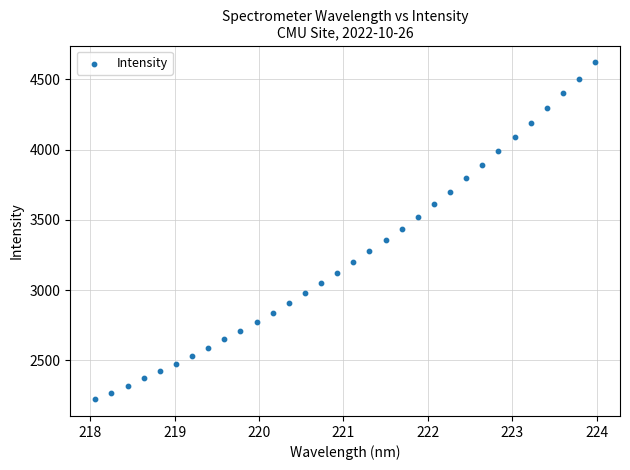

What is the range of X values (max minus min)?

5.9